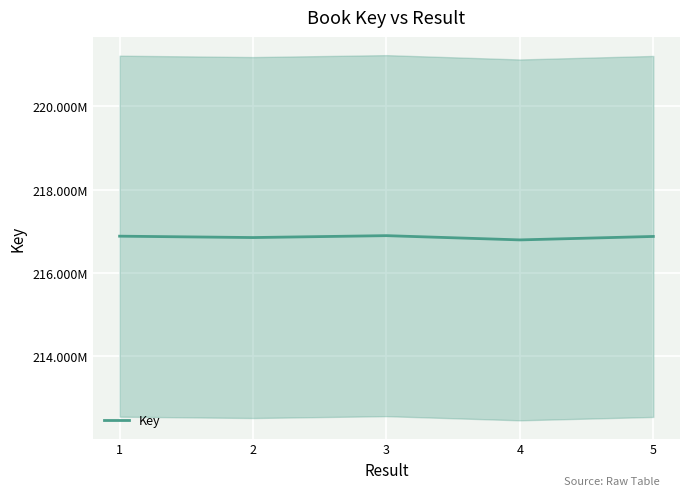

Reading right to left, transcribe all the data shown in this chart.

216872229	216789276	216891355	216845831	216878770